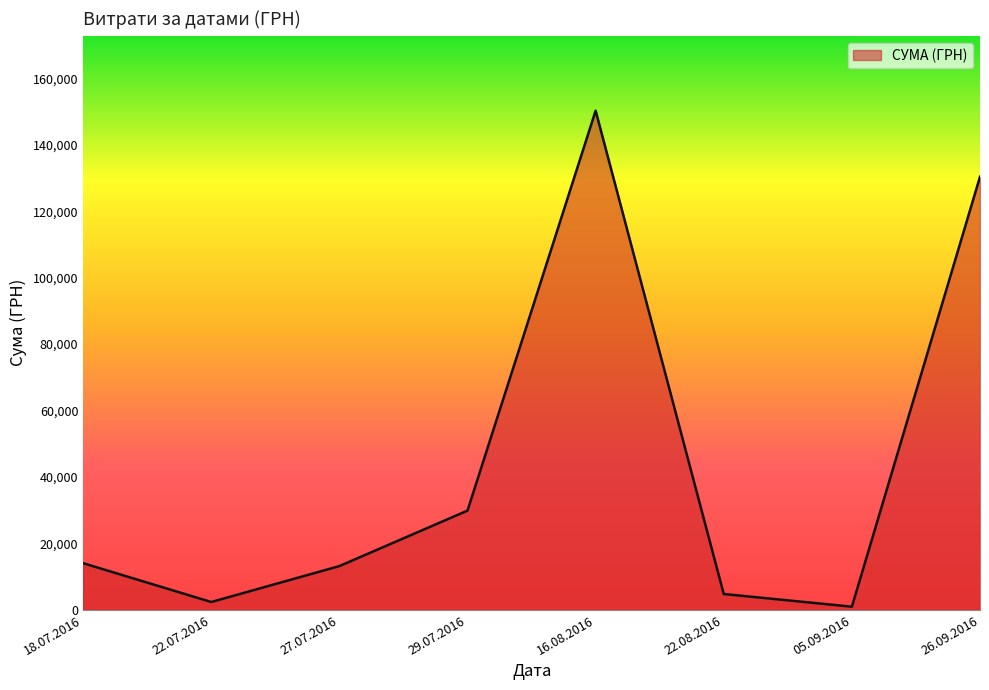

True or false: the data shows 78651.5 at 16.08.2016.

False